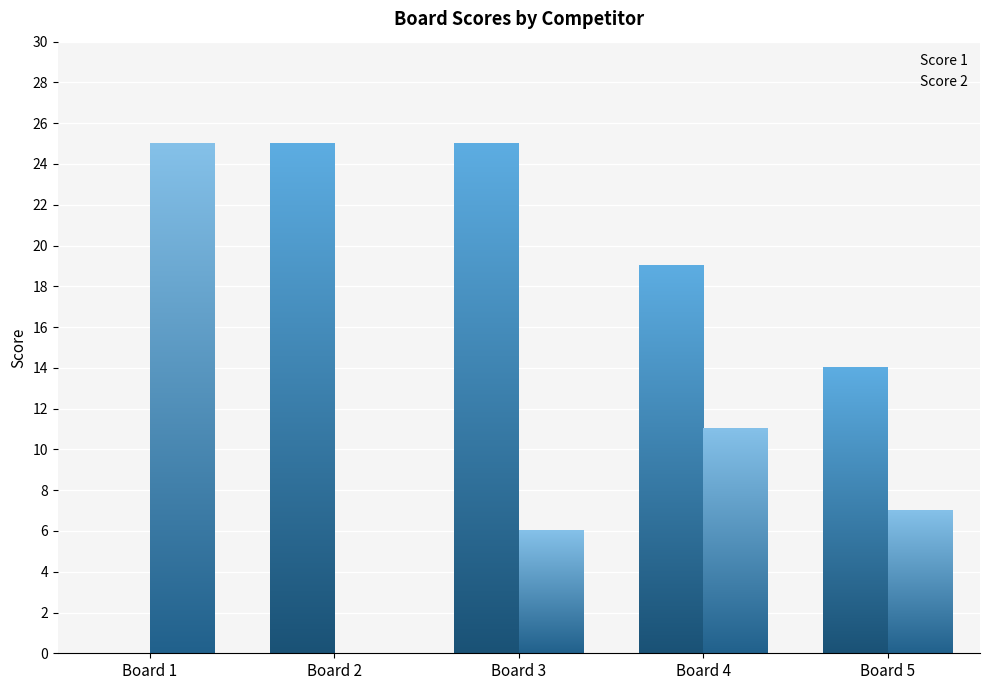

At which label does Score 1 reach its minimum?

Board 1